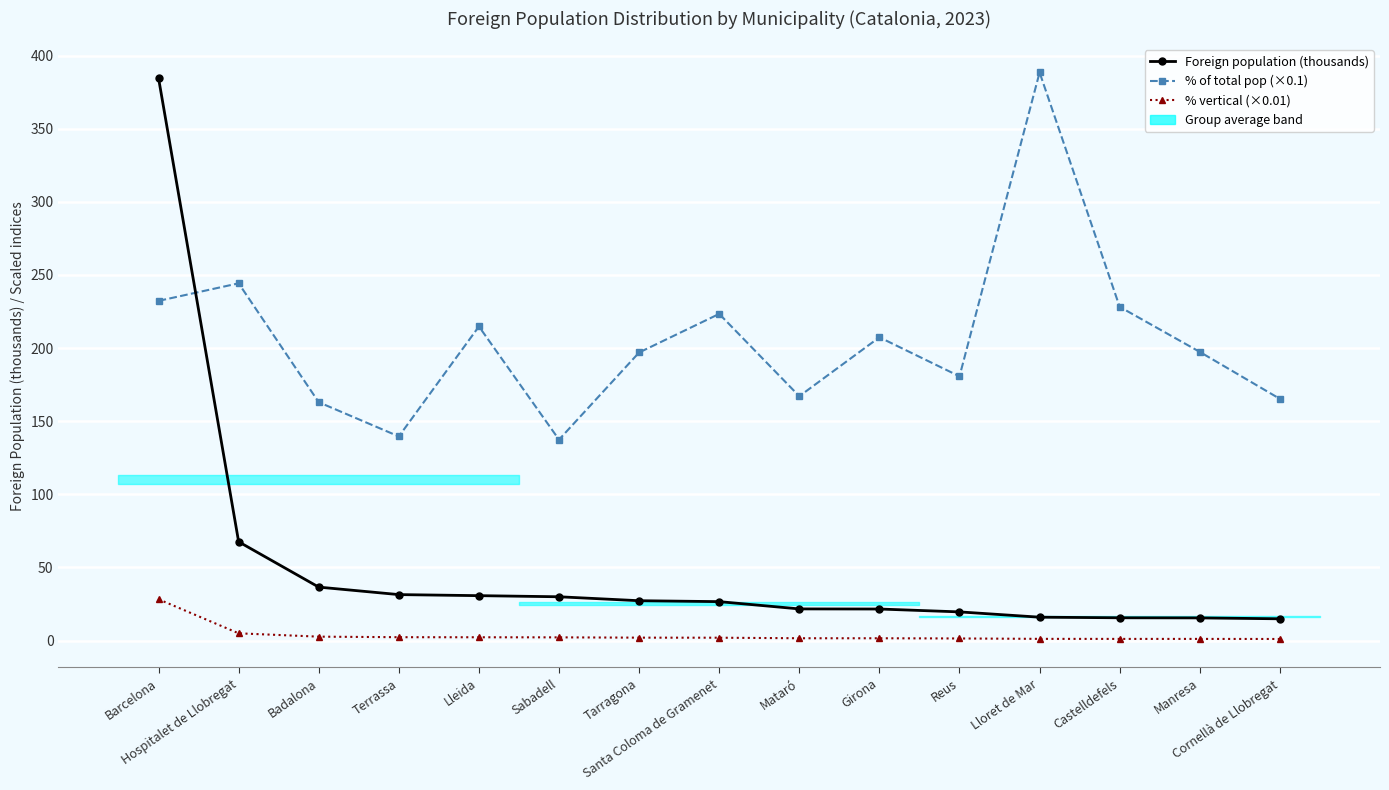

What is the value of the % of total pop (×0.1) point at the 13th from the left?

228.2